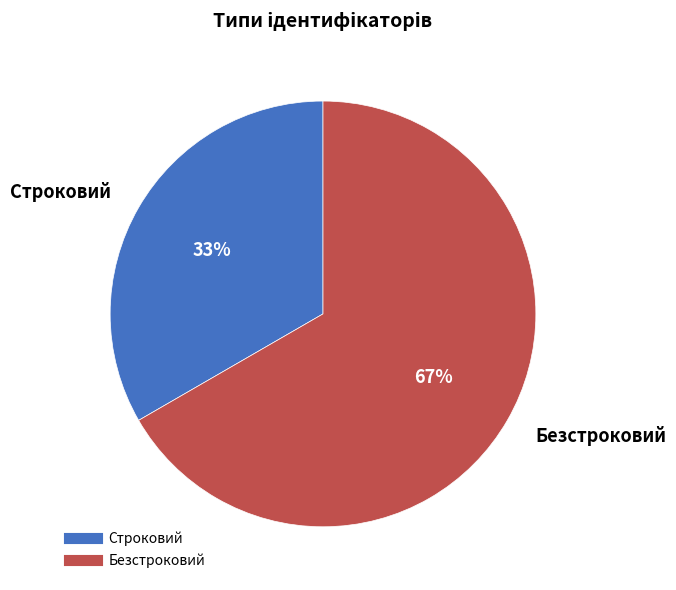

Does Строковий represent more than half of the total?

No